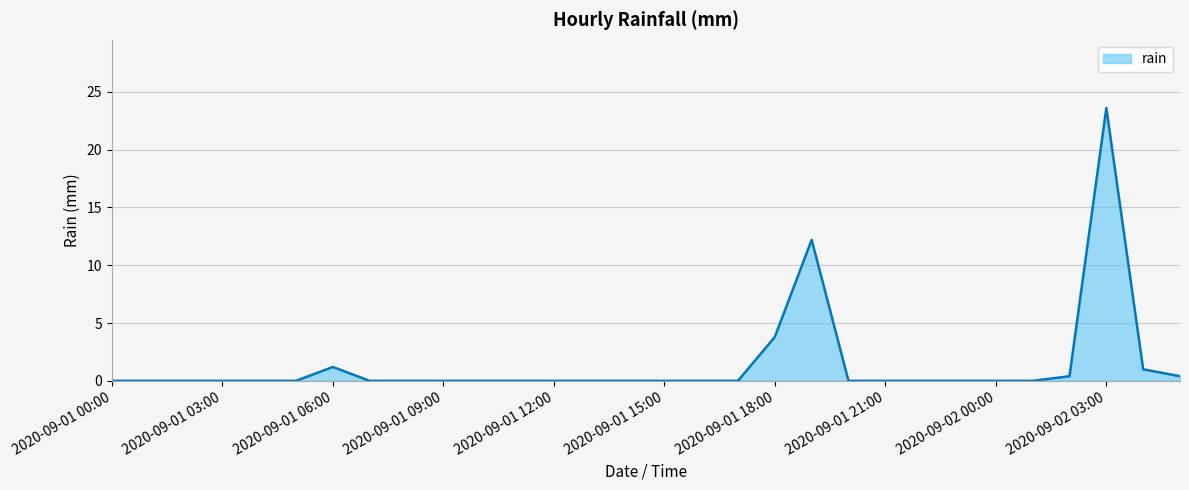

What is the maximum value shown in the chart?

23.6